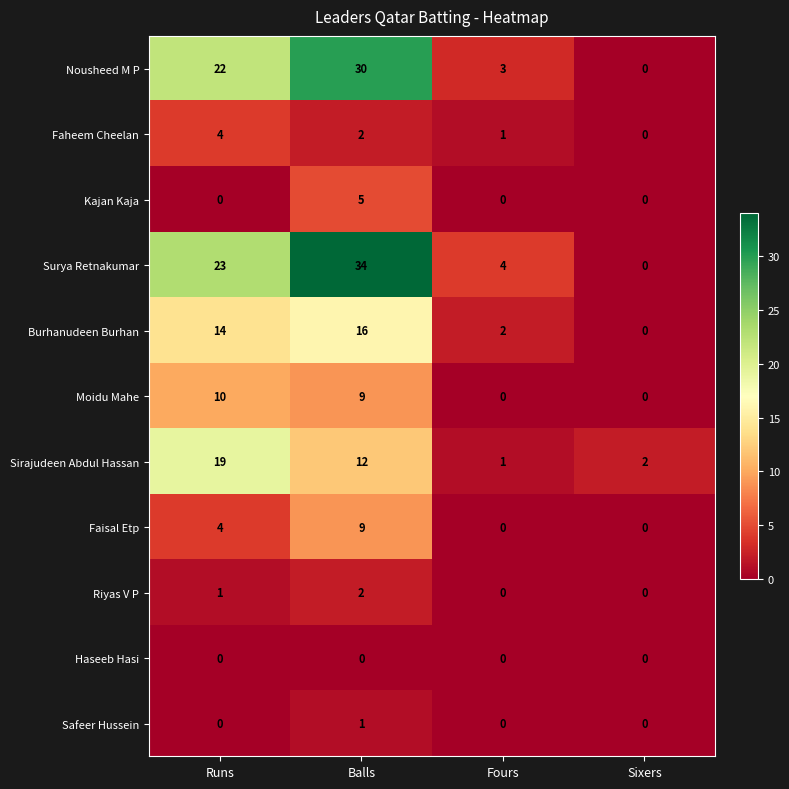

What is the total value across all series at Sixers?

2